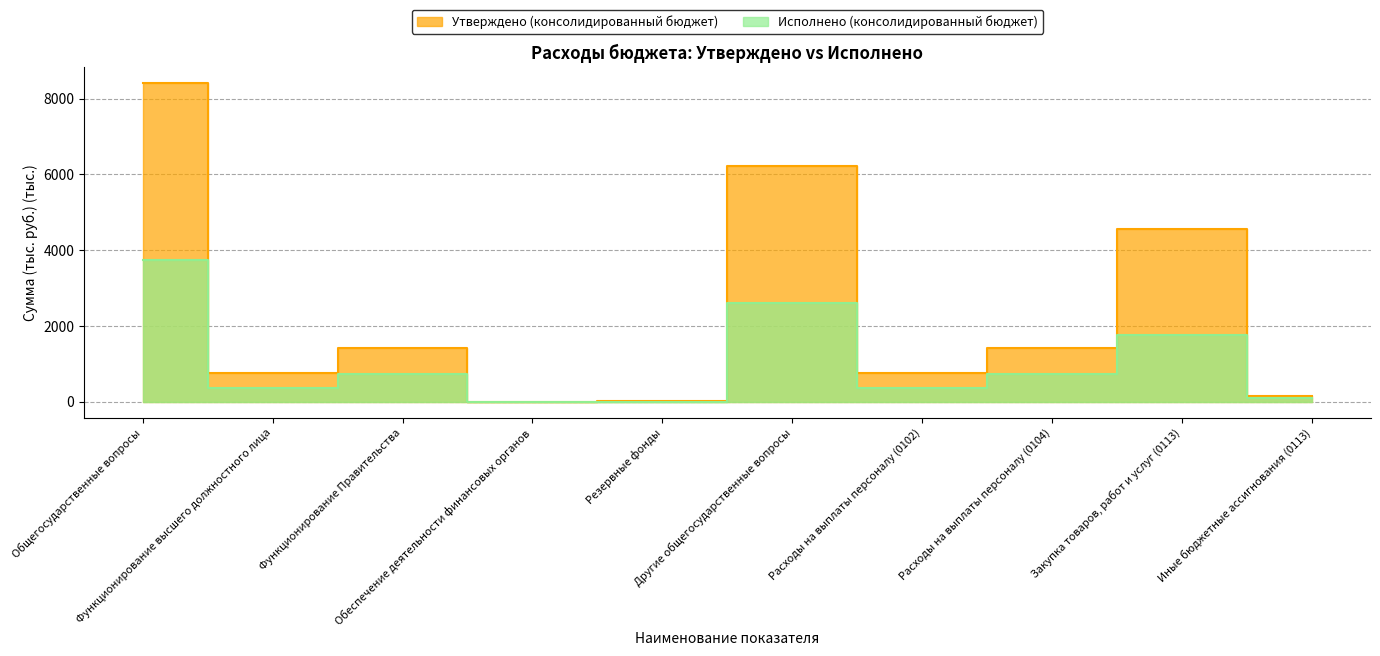

At how many categories does at least one series exceed 7559?

1